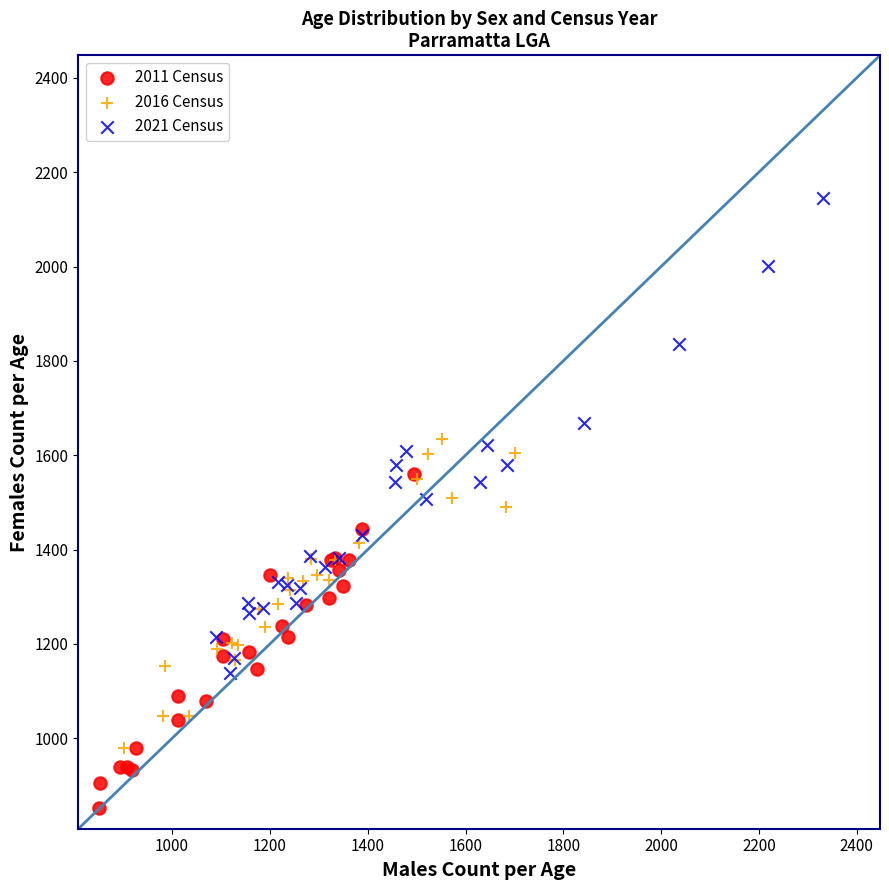

Which series contains the highest Y value?

2021 Census